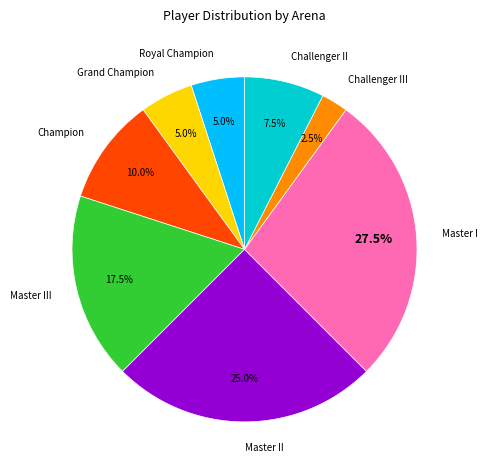

What is the total percentage of Master II and Master III?

42.5%